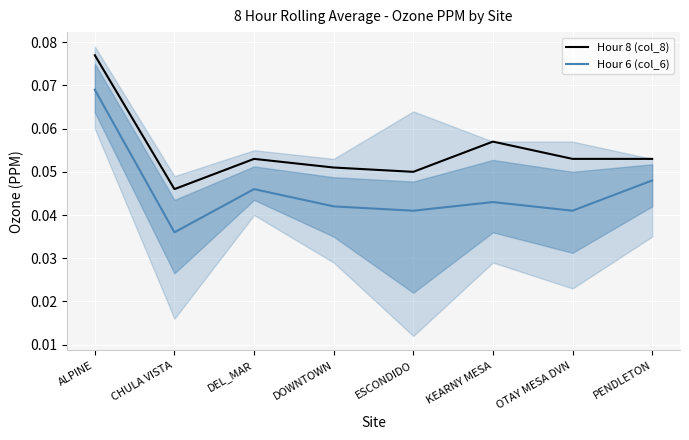

Which has a higher value, DEL_MAR or PENDLETON?

DEL_MAR